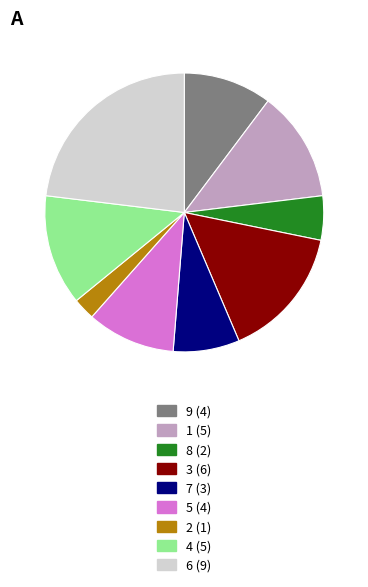

Does any single category account for the majority?

No